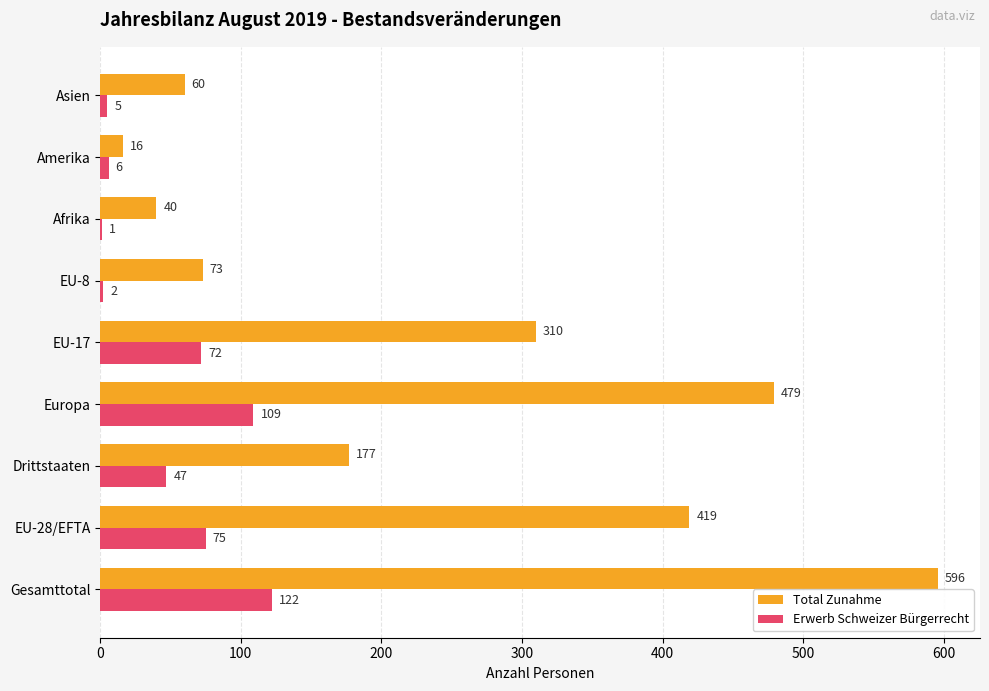

What is the sum of the Total Zunahme values at Asien and EU-17?

370